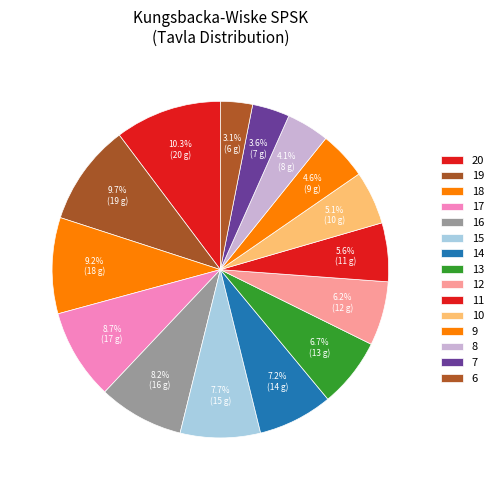

Between 18 and 17, which is larger?

18